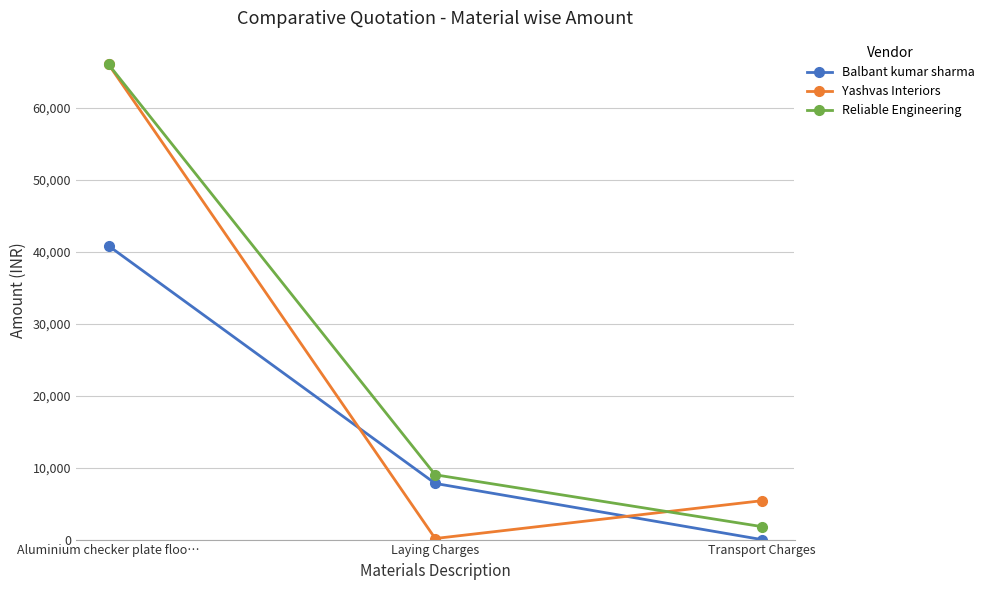

Reading left to right, extract all data points from this chart.

Balbant kumar sharma: 40800	7800	0
Yashvas Interiors: 66000	150	5400
Reliable Engineering: 66000	9000	1800